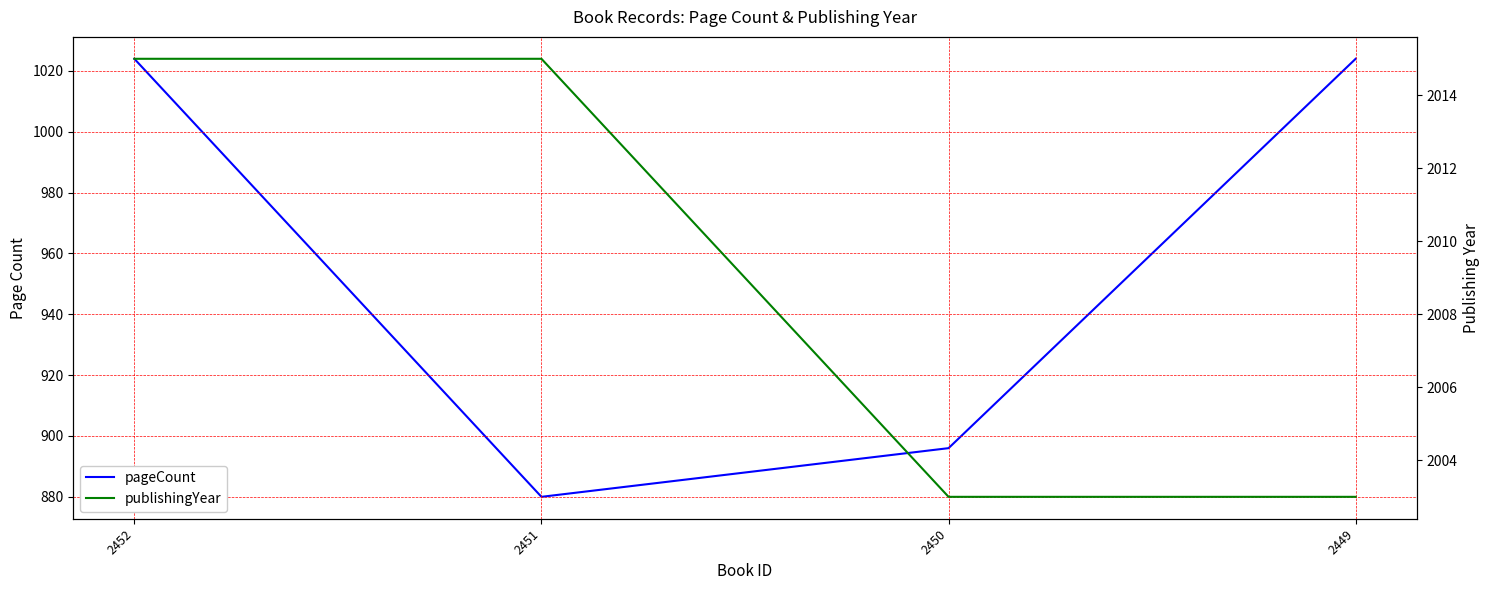

Read the pageCount value at 2449.

1024